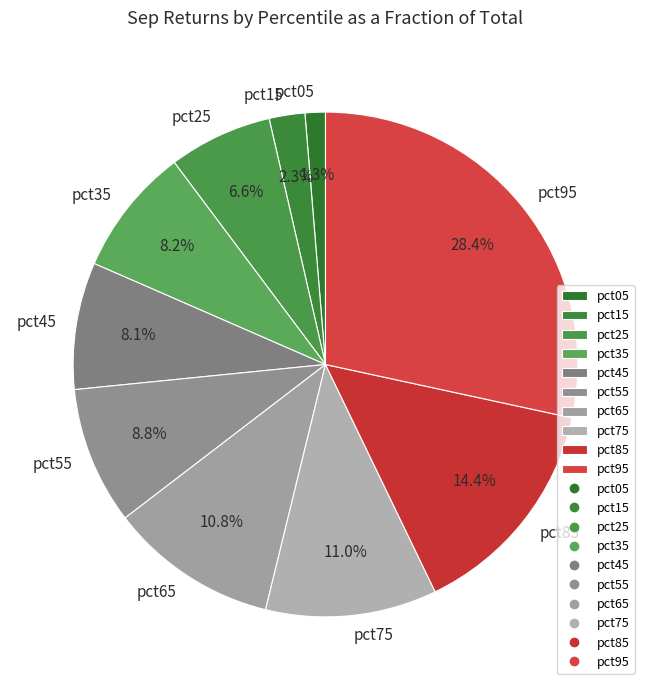

How many slices are in this pie chart?

10